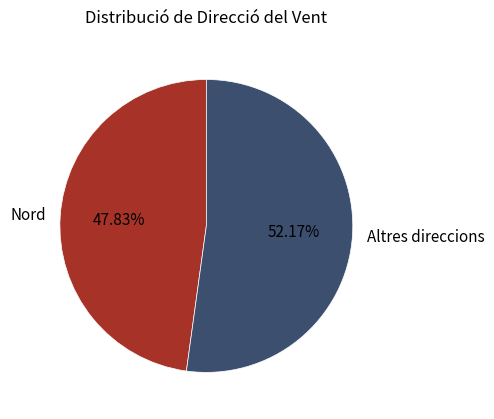

Combined, do Nord and Altres direccions account for over 50%?

Yes